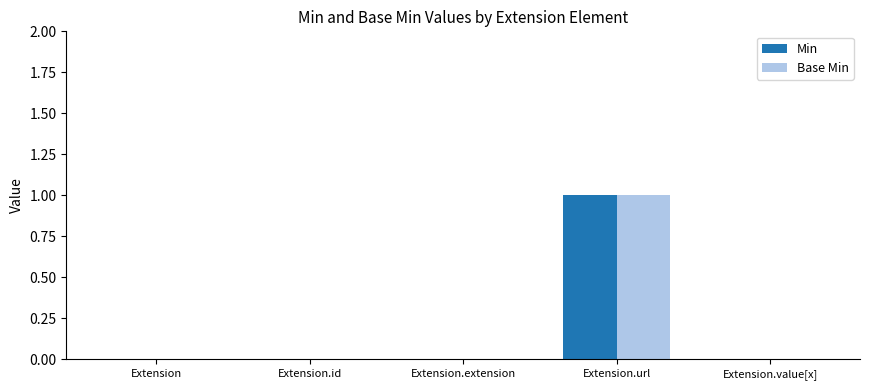

The value of Min at Extension is 0. True or false?

True